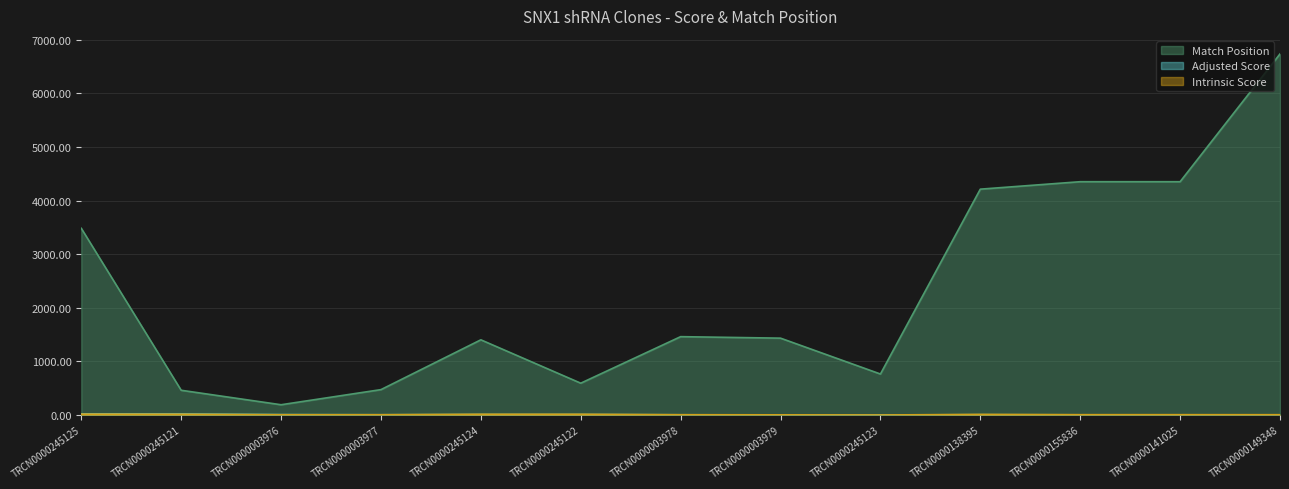

How many lines are shown in the chart?

3